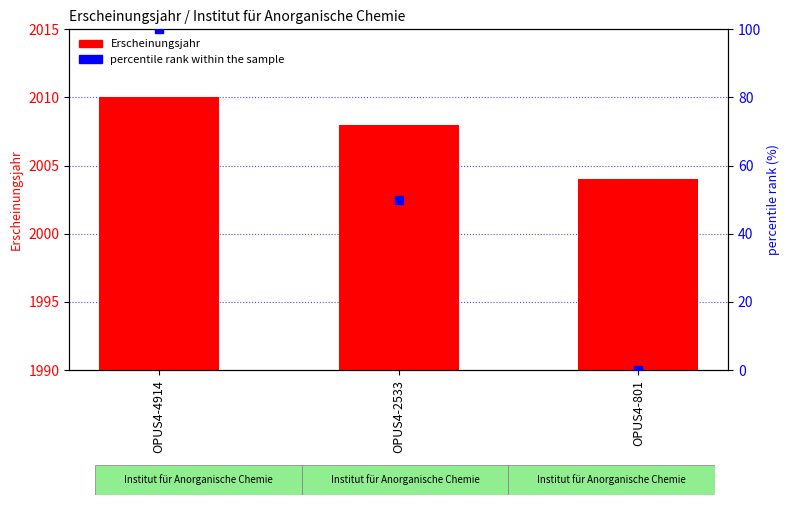

Is the value of percentile rank within the sample at OPUS4-2533 greater than the value of Erscheinungsjahr at OPUS4-801?

No